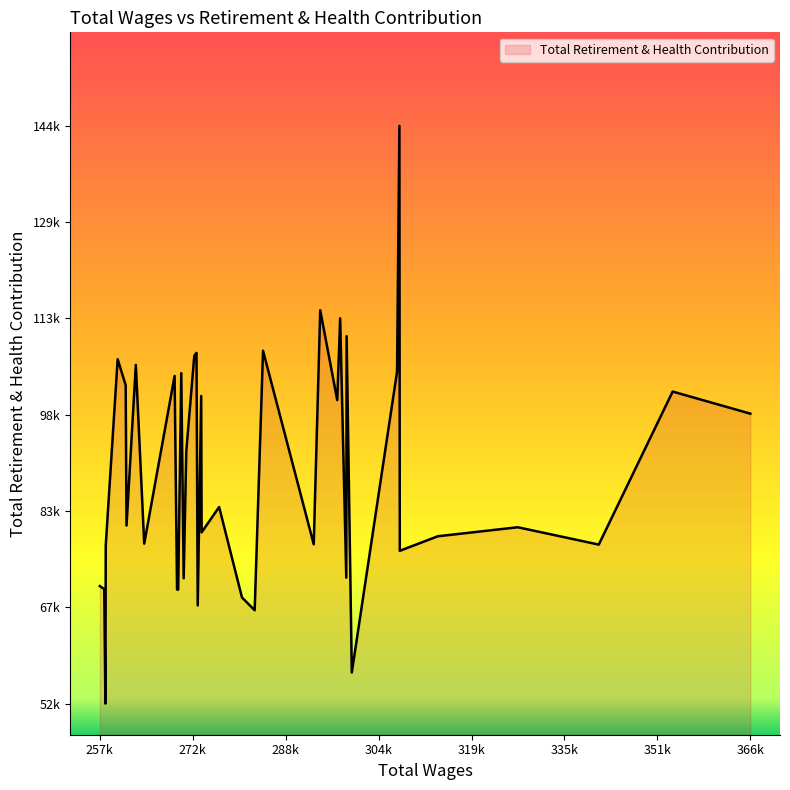

Does the chart have visible grid lines?

No